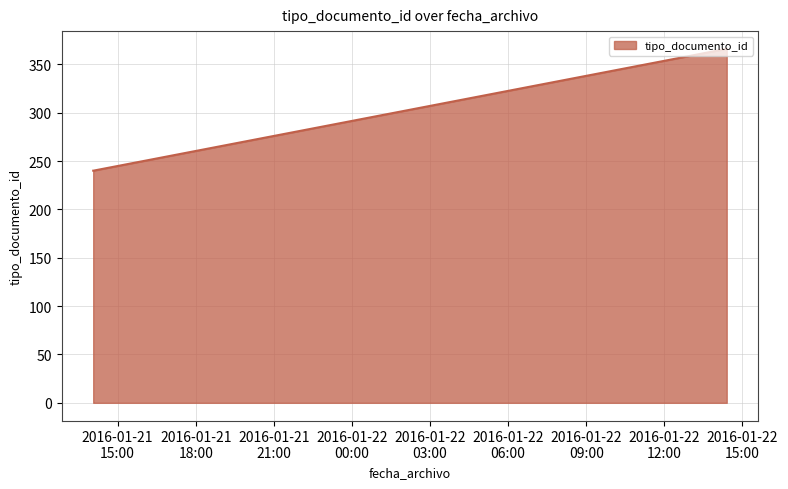

What is the greatest value displayed?

366